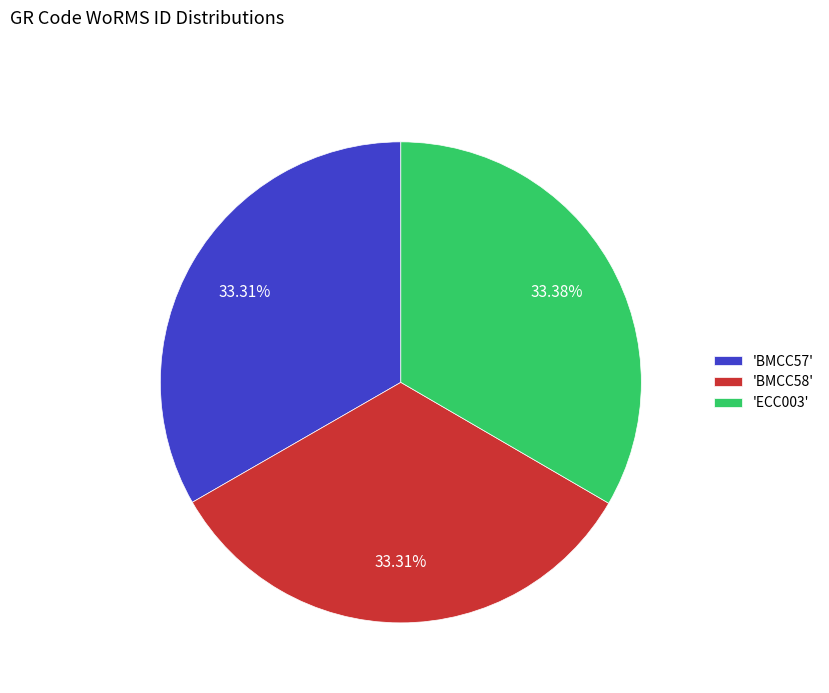

Combined, do 'BMCC58' and 'ECC003' account for over 50%?

Yes